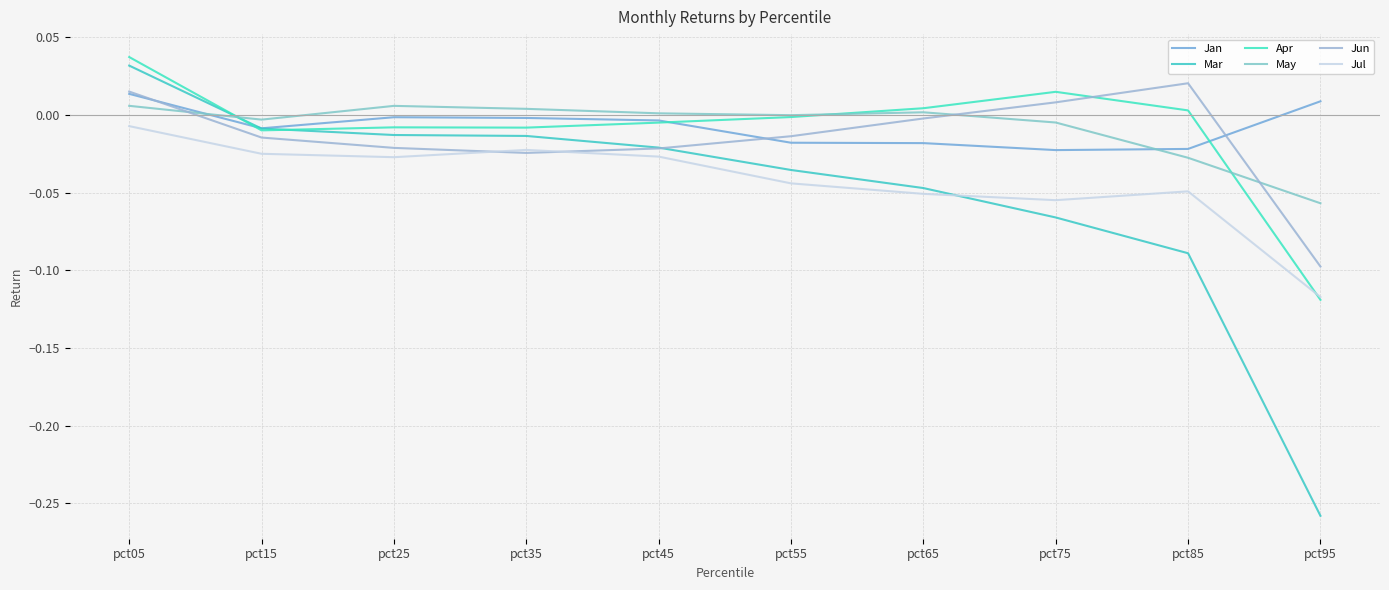

At which label does Apr first exceed 0?

pct05